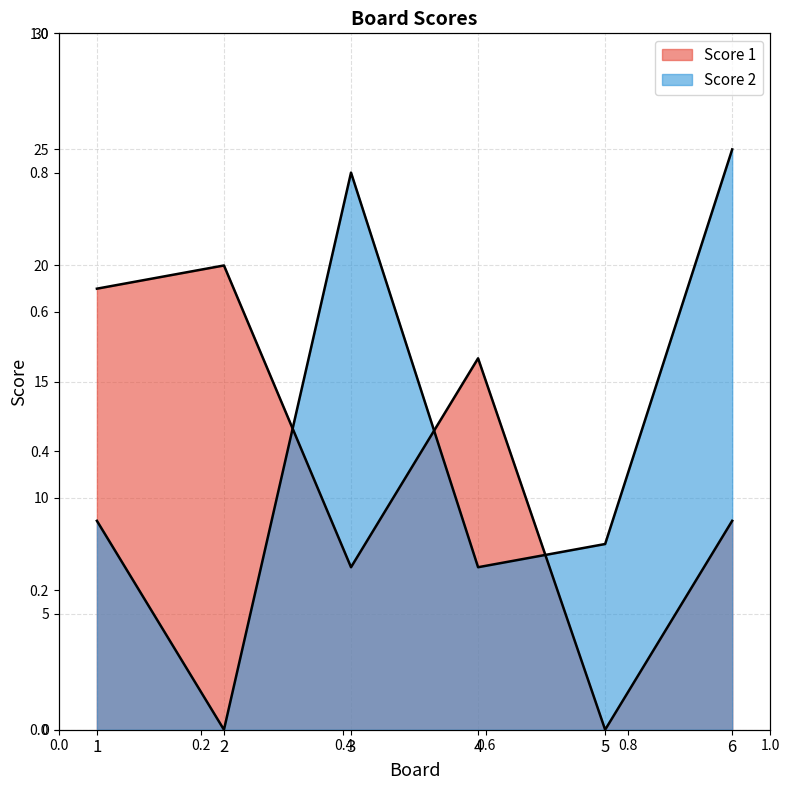

What is the difference between the maximum and minimum values in the Score 2 series?

25